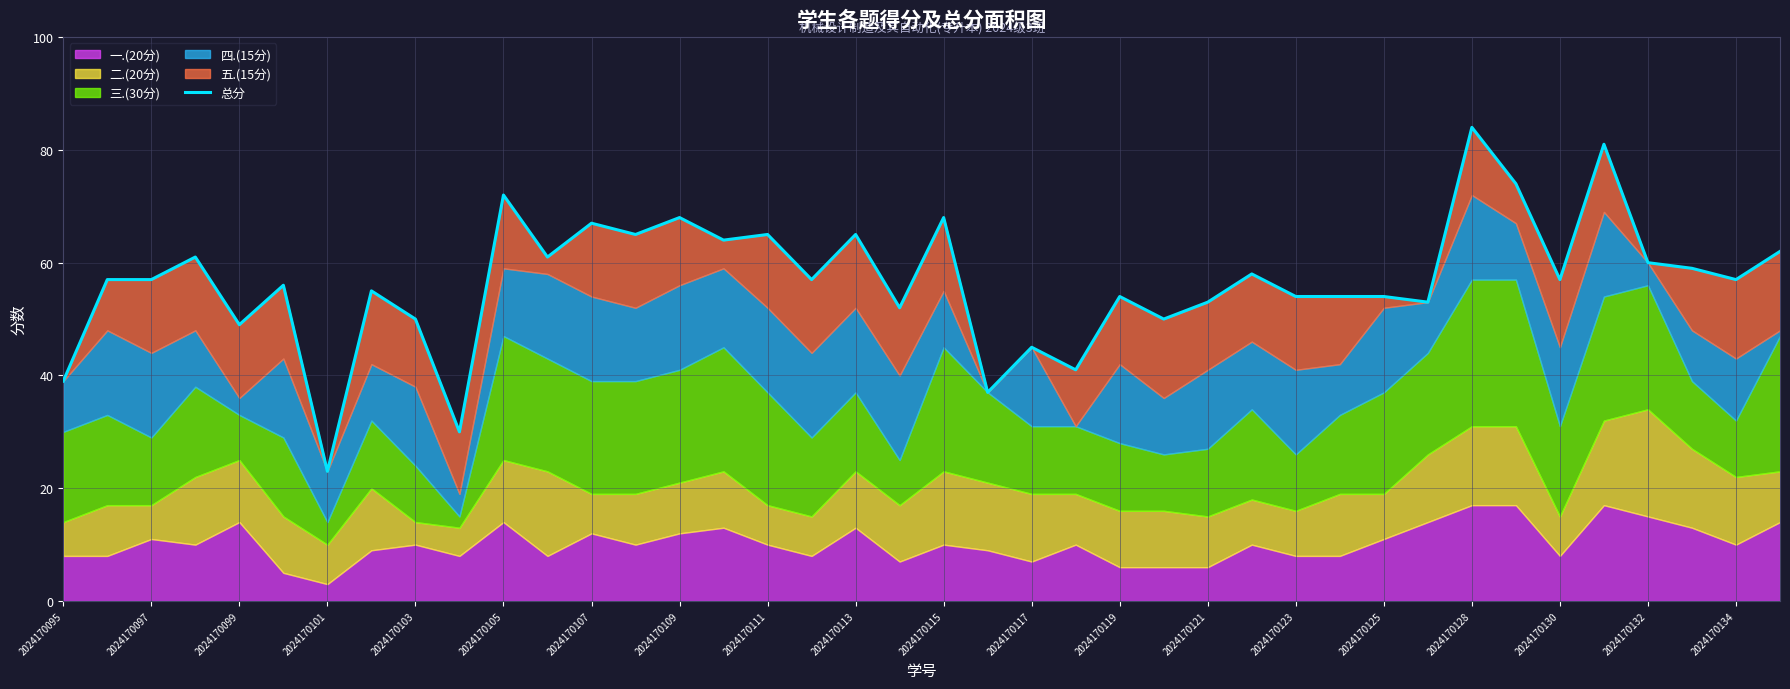

What is the difference between the second highest and second lowest values?

51